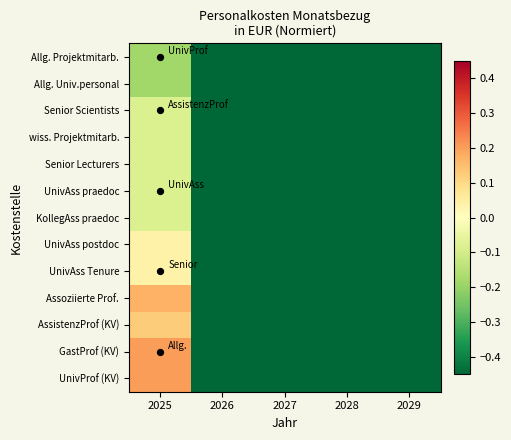

What is the smallest value displayed?

-0.5